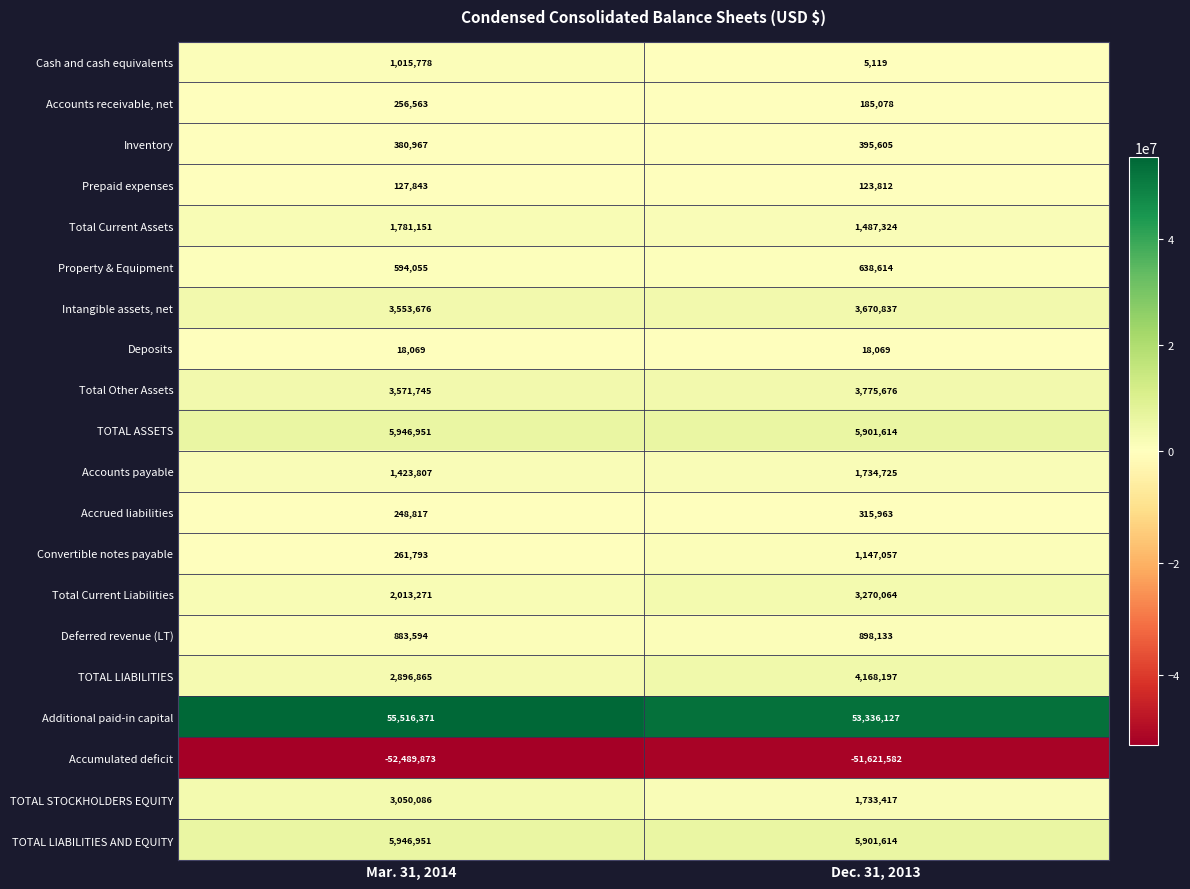

At which label does TOTAL LIABILITIES AND EQUITY reach its peak?

Mar. 31, 2014